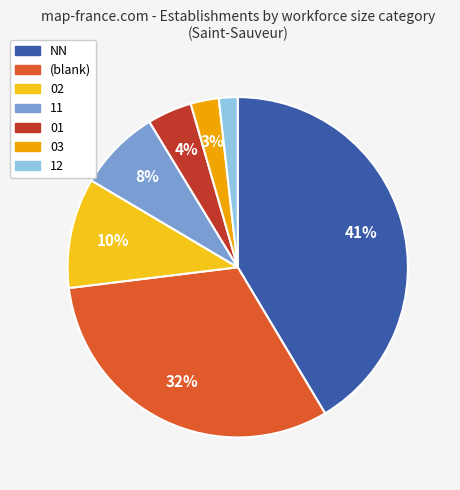

To the nearest percent, what is the average slice percentage?

14%